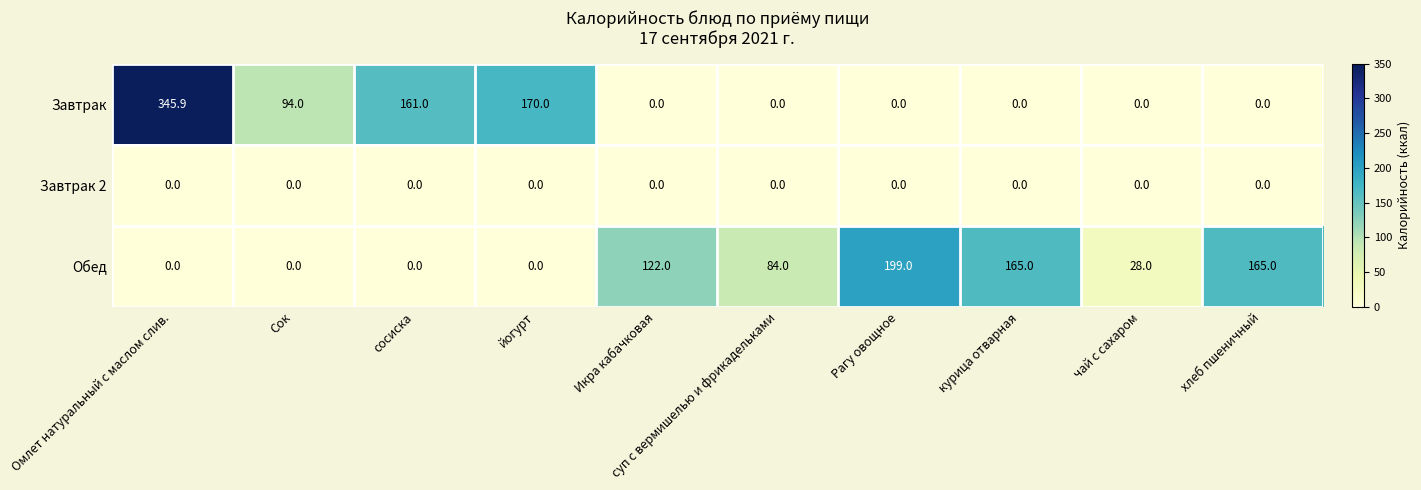

Where is Завтрак nearest to the value 172?

йогурт